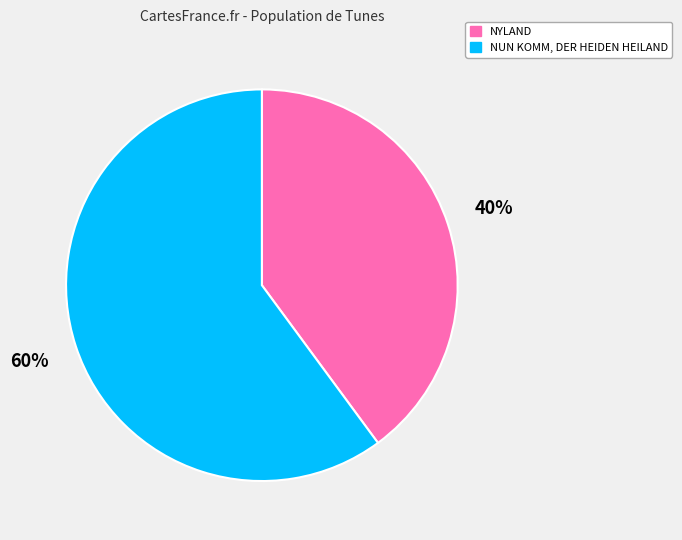

Is the sum of NYLAND and NUN KOMM, DER HEIDEN HEILAND greater than half?

Yes